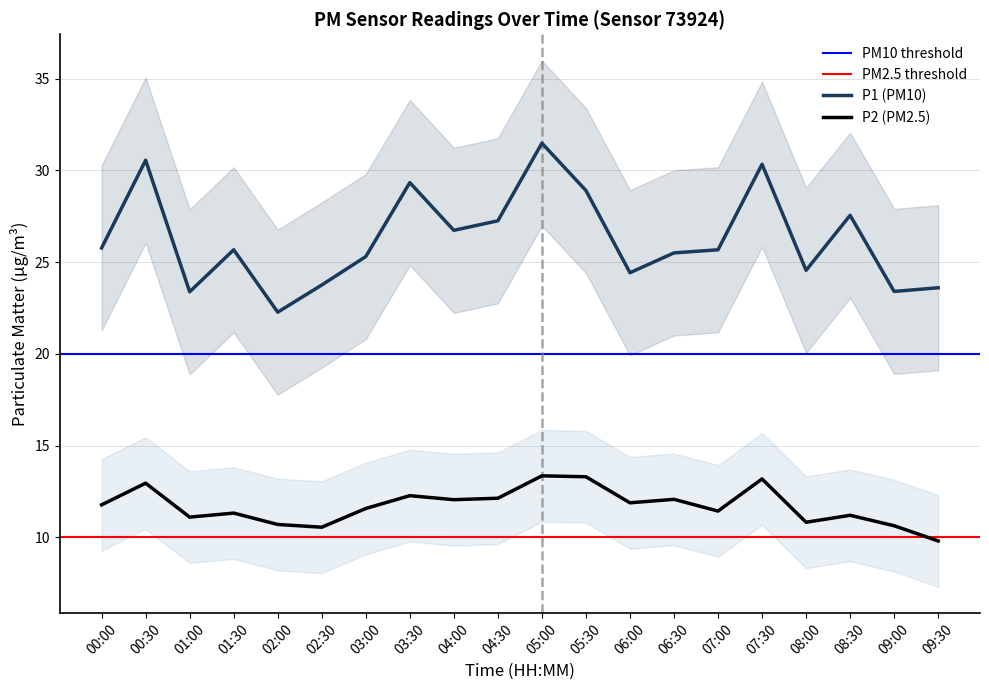

What is the label of the 12th point from the left?

05:30